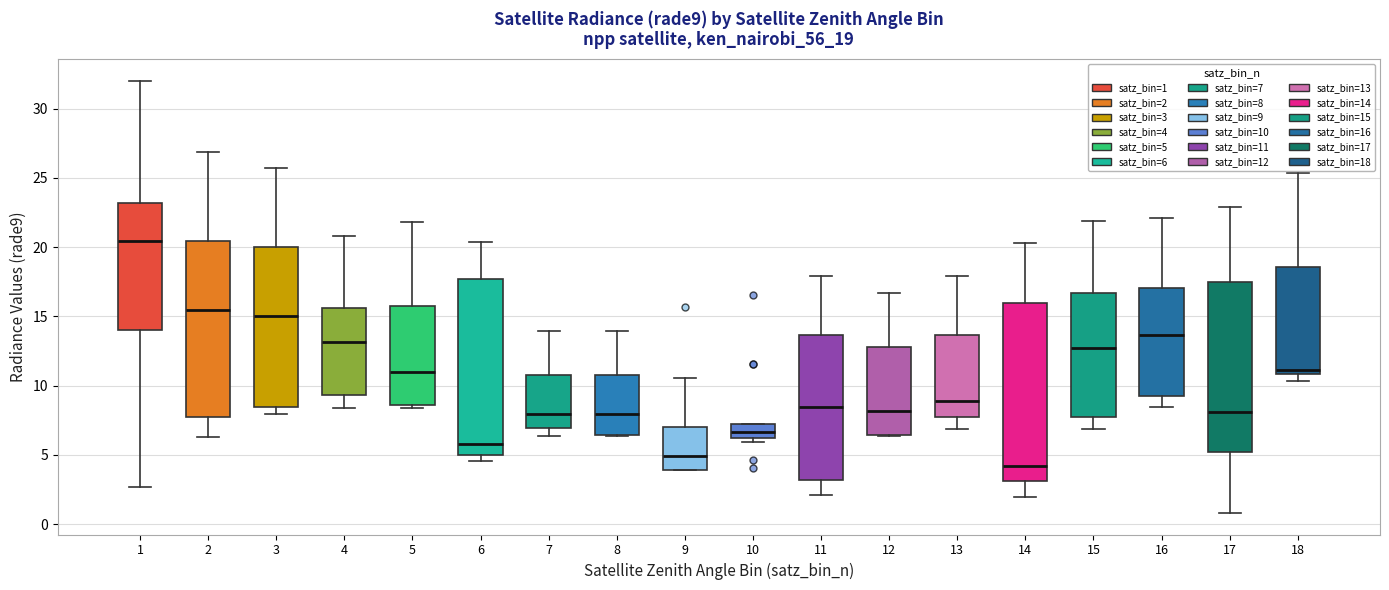

Where is the lower edge of the box at x = 5 on the y-axis? The values are not printed on the chart, so give them approximately, as read against the axis.

8.5